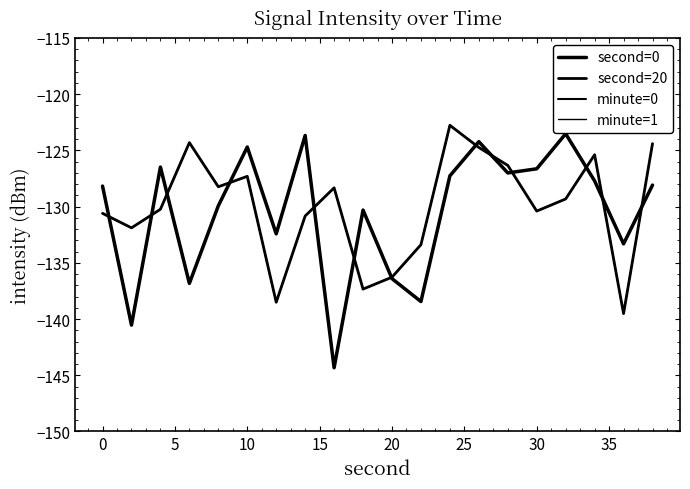

Which series has the widest spread of values?

second=0